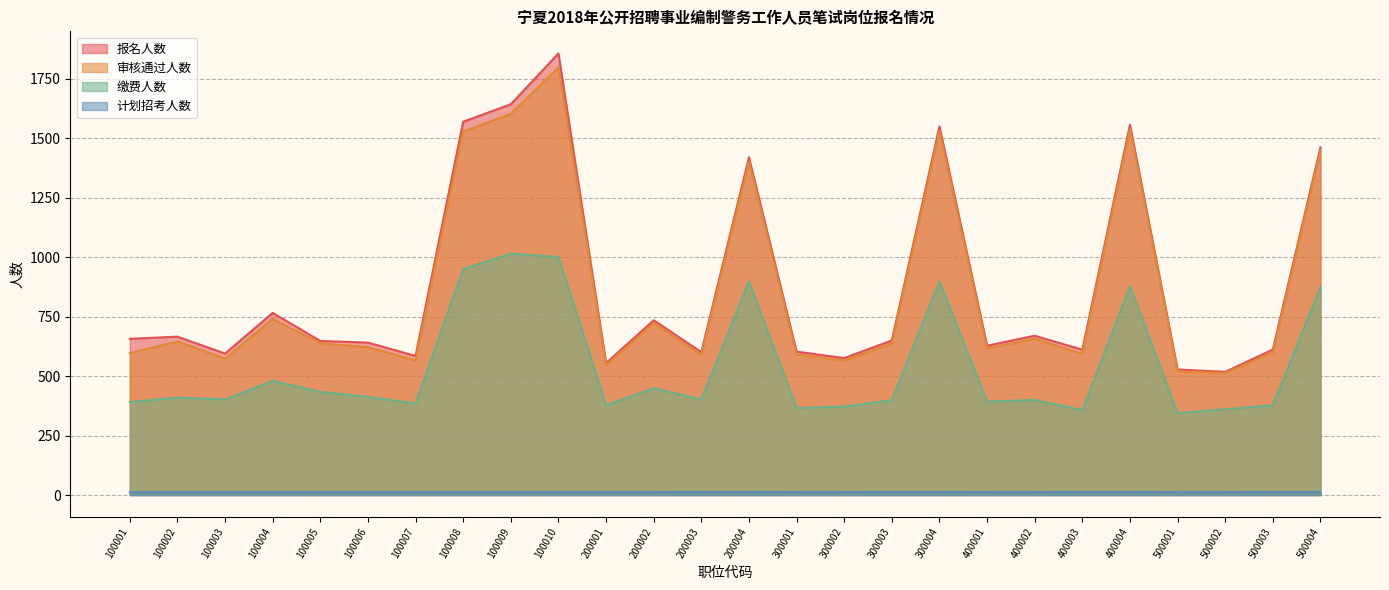

Does the chart display data point markers on the line(s)?

No